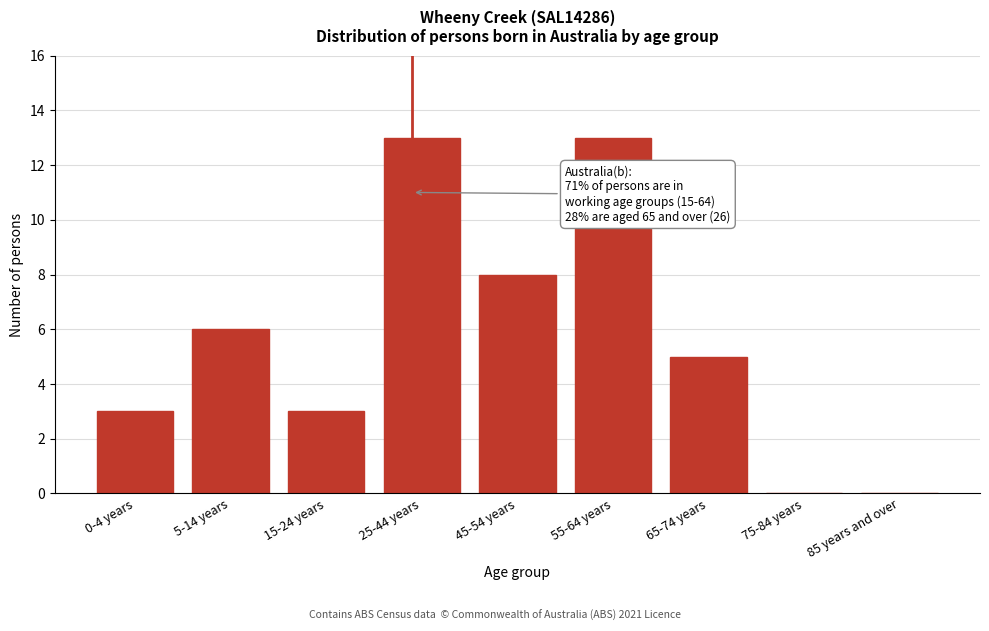

Reading left to right, transcribe all the data shown in this chart.

0-4 years=3	5-14 years=6	15-24 years=3	25-44 years=13	45-54 years=8	55-64 years=13	65-74 years=5	75-84 years=0	85 years and over=0